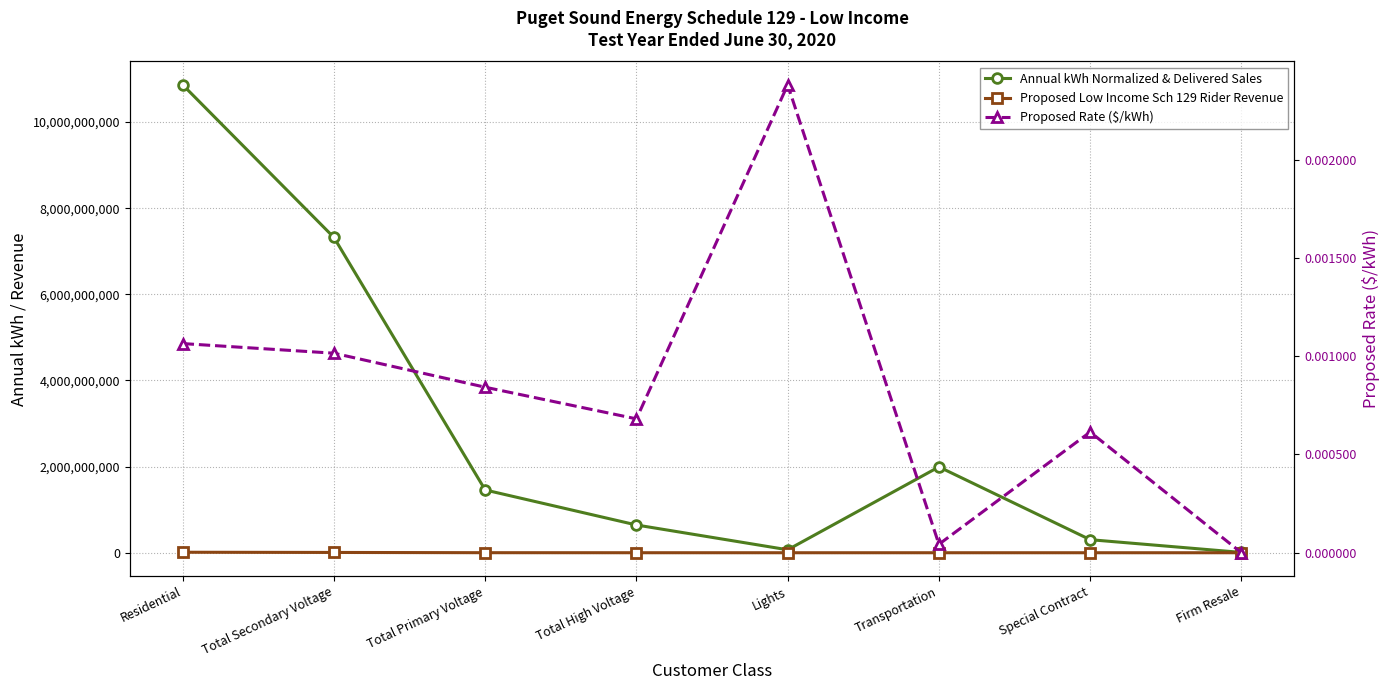

Which series changed the most between Residential and Total Primary Voltage?

Annual kWh Normalized & Delivered Sales